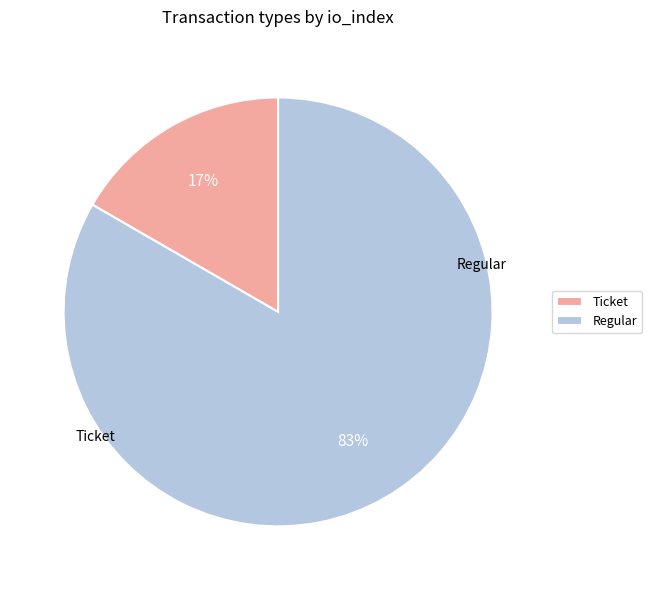

What is the smallest slice in the pie chart?

Ticket